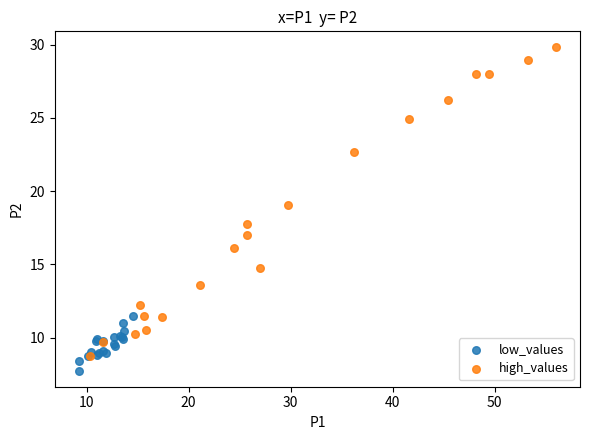

What are all the series names shown in the legend?

low_values, high_values